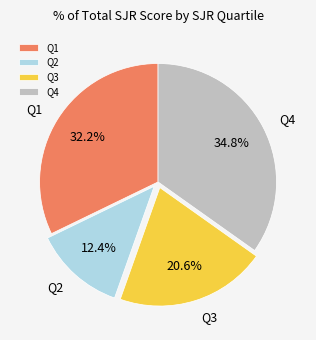

Count the number of slices in the pie.

4